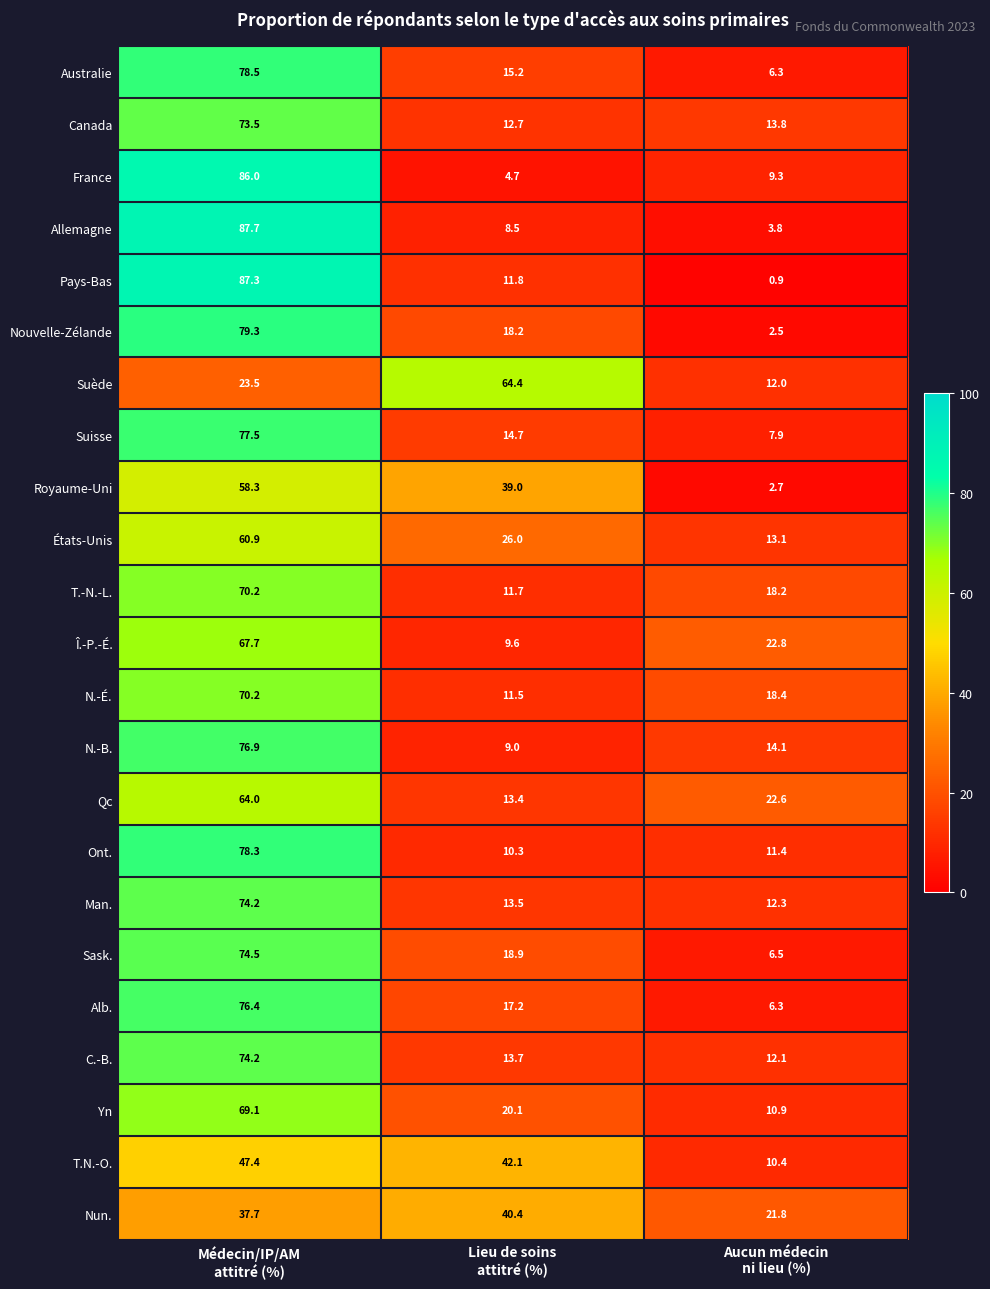

What is the lowest value of the Yn series?

10.9